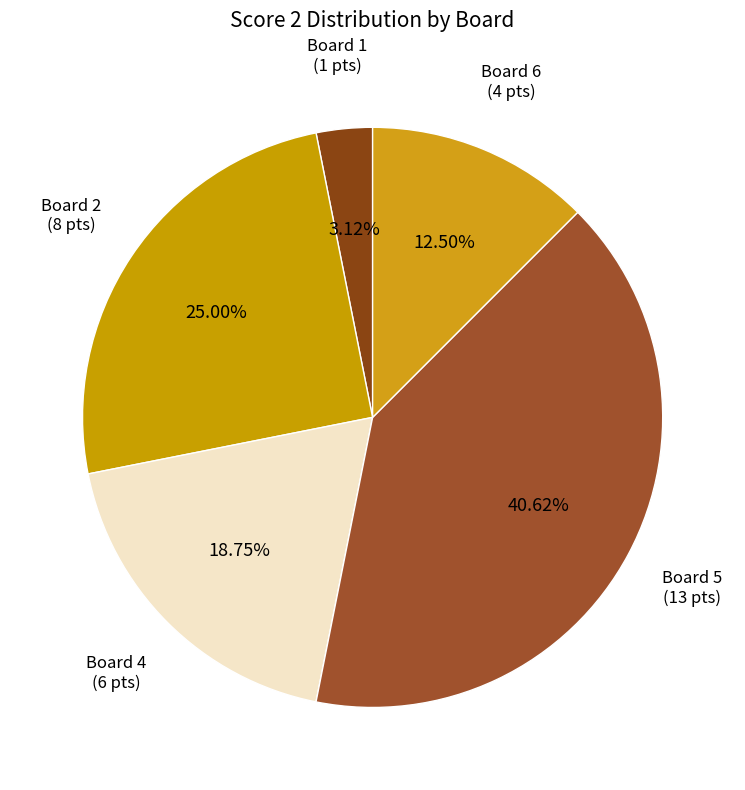

Is there any slice that represents more than half of the pie?

No